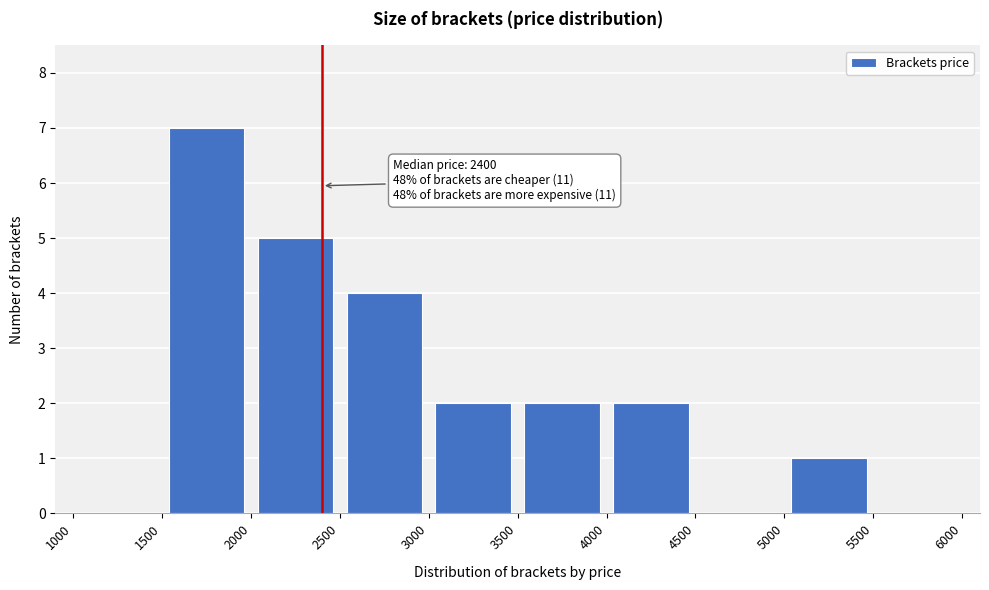

Over which range of the x-axis is the bar tallest?

1500 to 2000